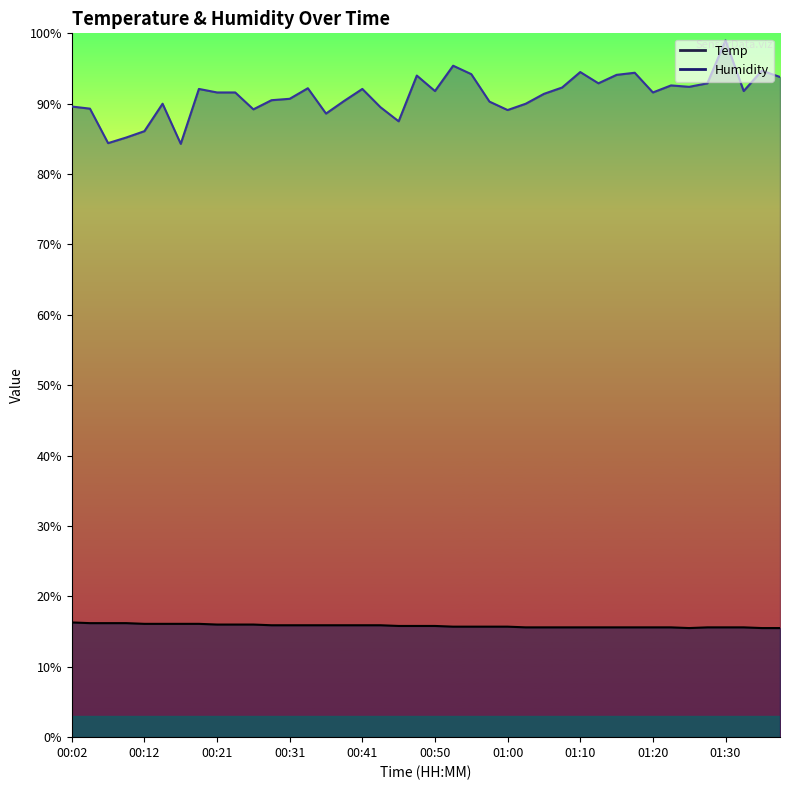

Which series has the largest total across all categories?

Humidity